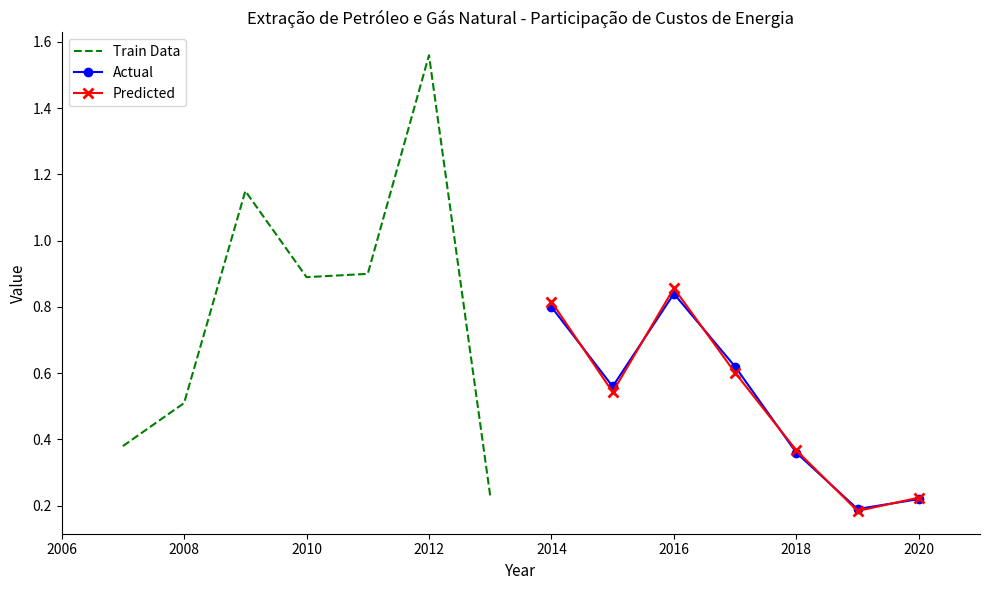

What is the value of the Train Data point at the 2nd from the left?

0.5